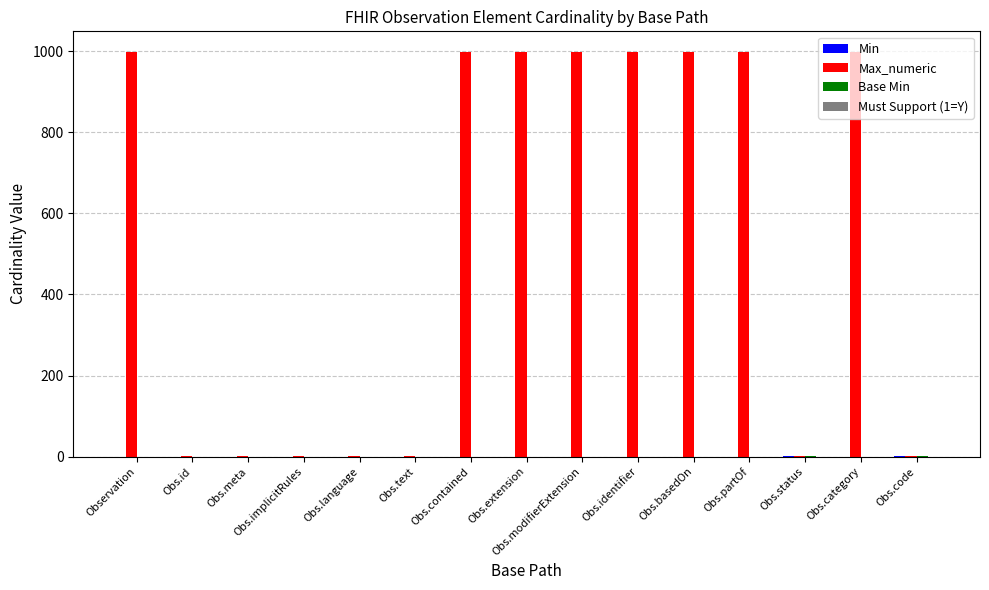

What is the maximum value shown in the chart?

999